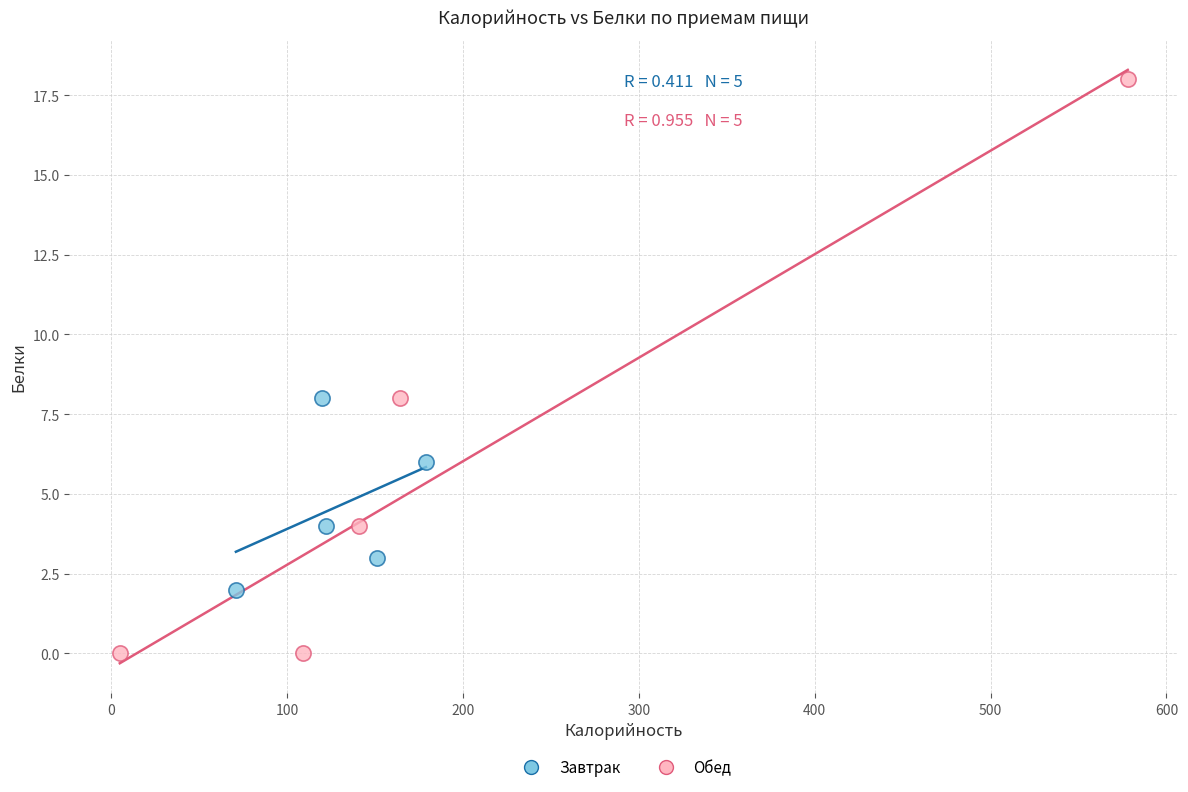

Which series reaches the minimum Y coordinate?

Обед